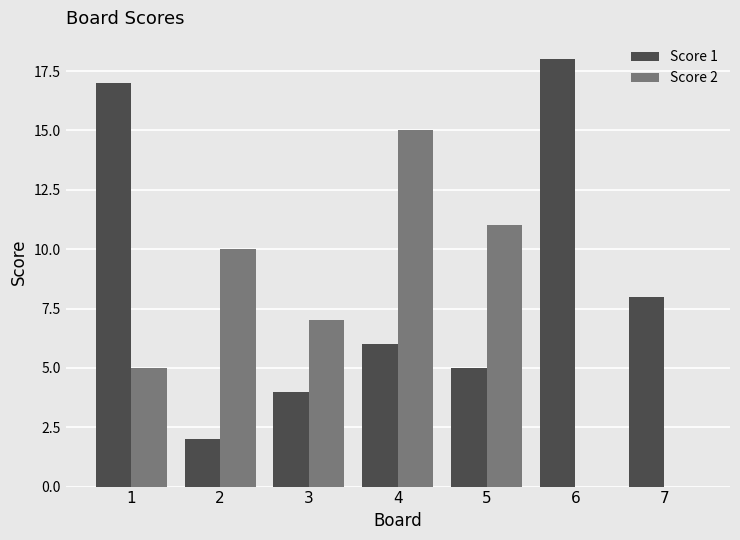

At which label does Score 2 first exceed 7?

2